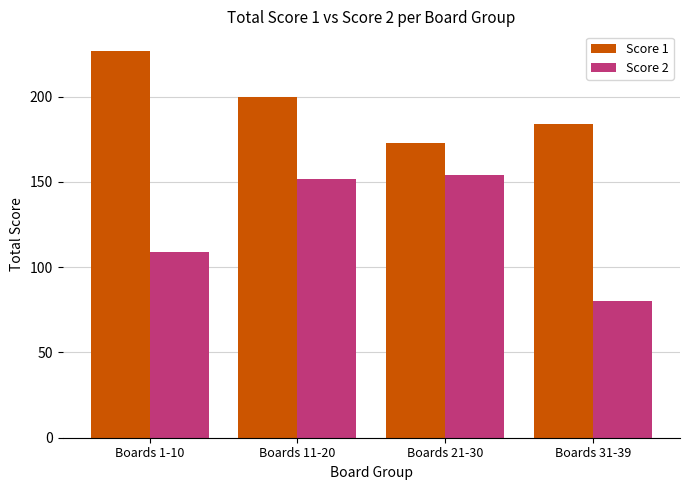

What value does the Score 2 series have at Boards 11-20, to the nearest 5?

150